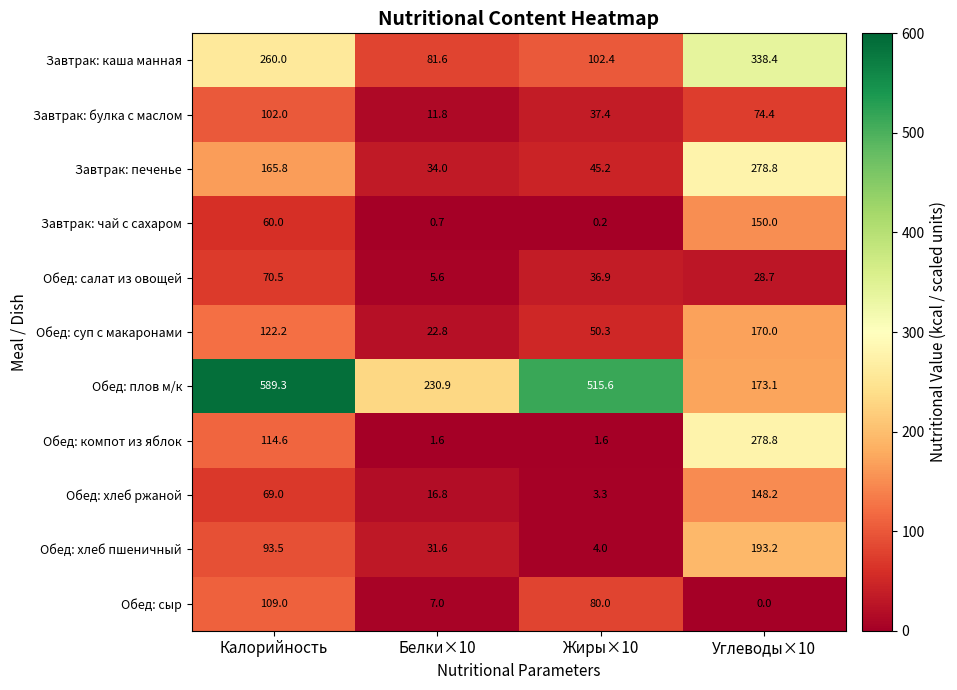

Which series changed the most between Жиры×10 and Углеводы×10?

Обед: плов м/к